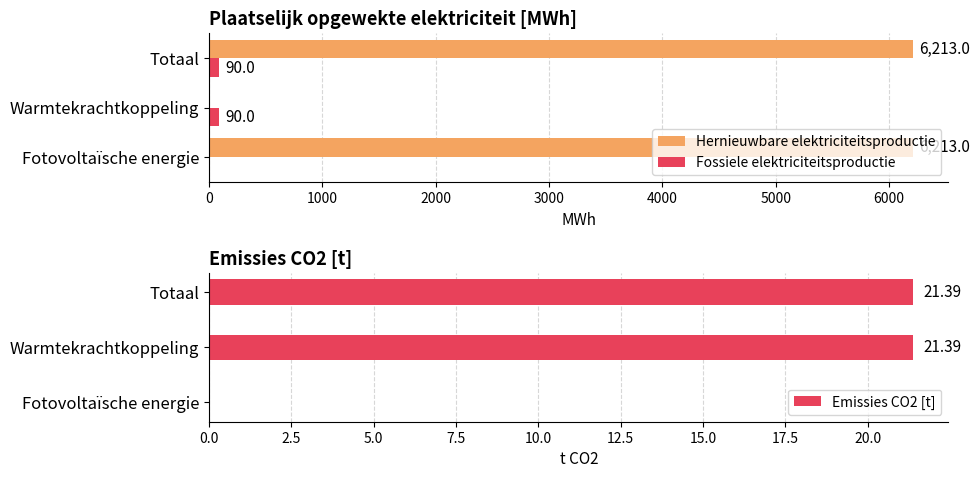

What is the sum of the Emissies CO2 [t] values at Totaal and Fotovoltaïsche energie?

21.4